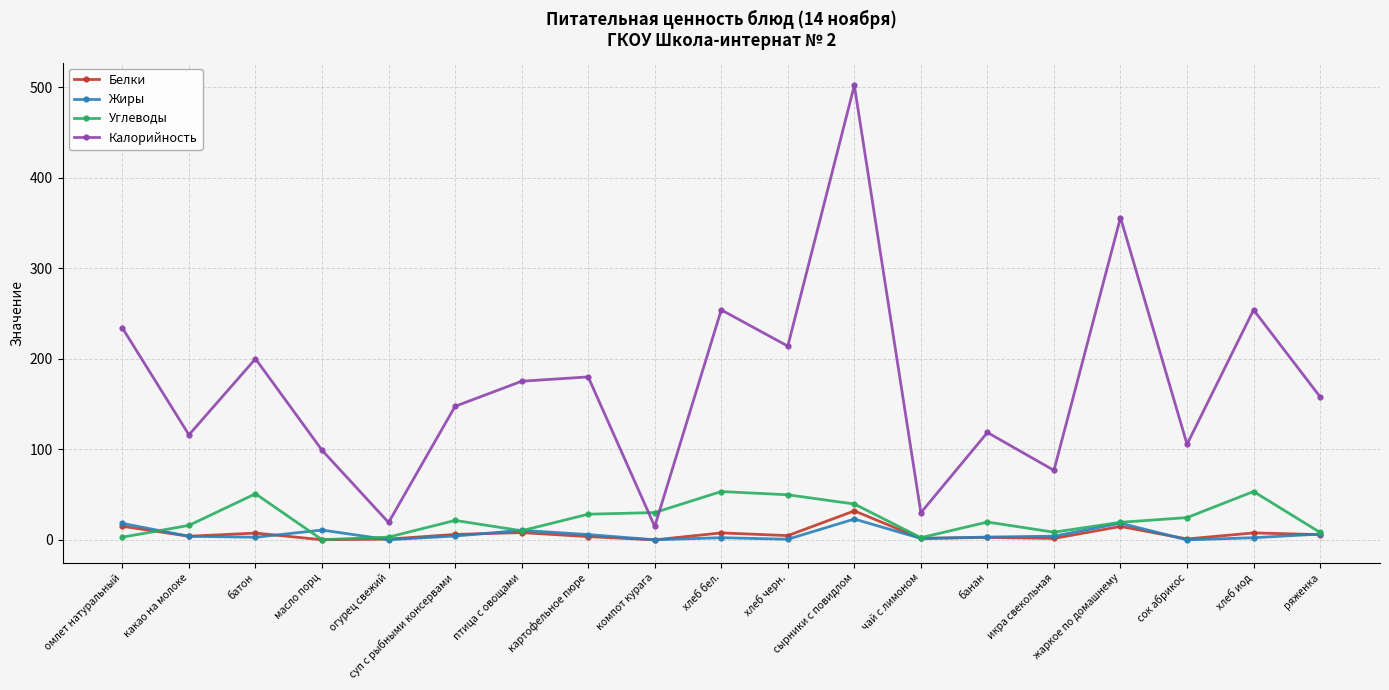

At which category does Калорийность reach its first local peak?

батон